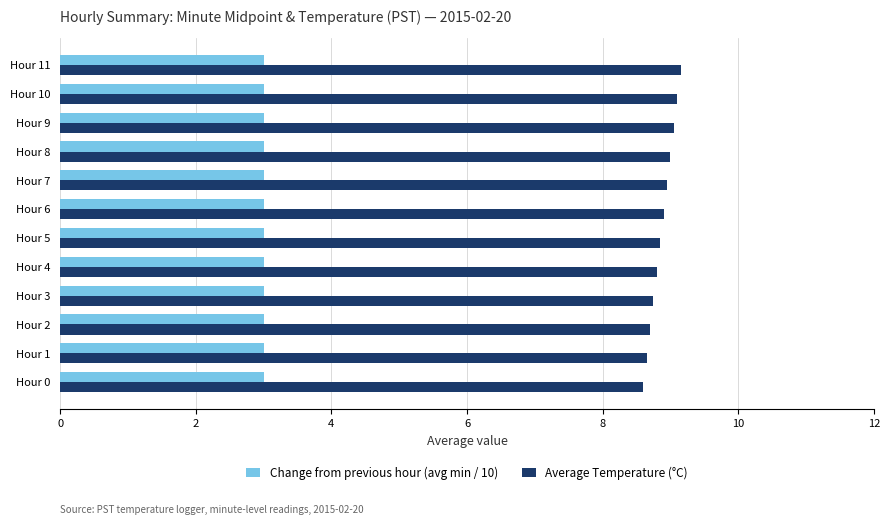

True or false: Change from previous hour (avg min / 10) has a value of 4.3 at Hour 2.

False